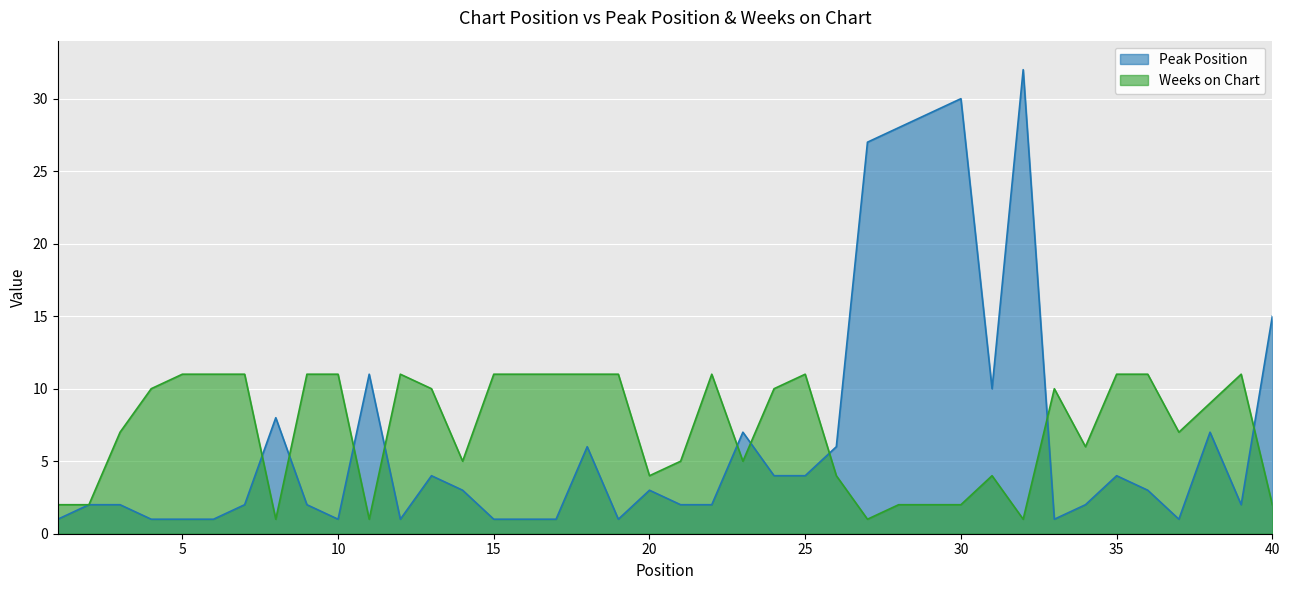

What value does the Weeks on Chart series have at 38, to the nearest 5?

10